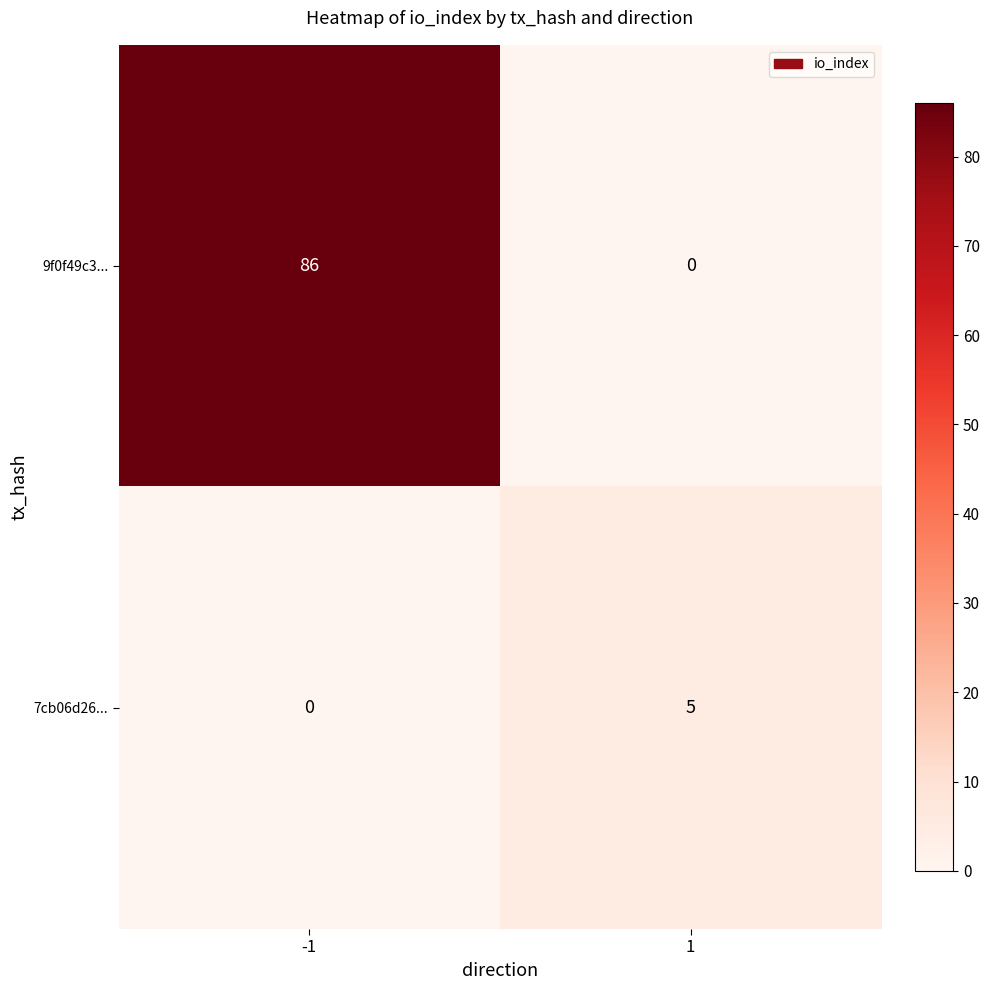

Reading left to right, extract all data points from this chart.

9f0f49c3...: 86	0
7cb06d26...: 0	5